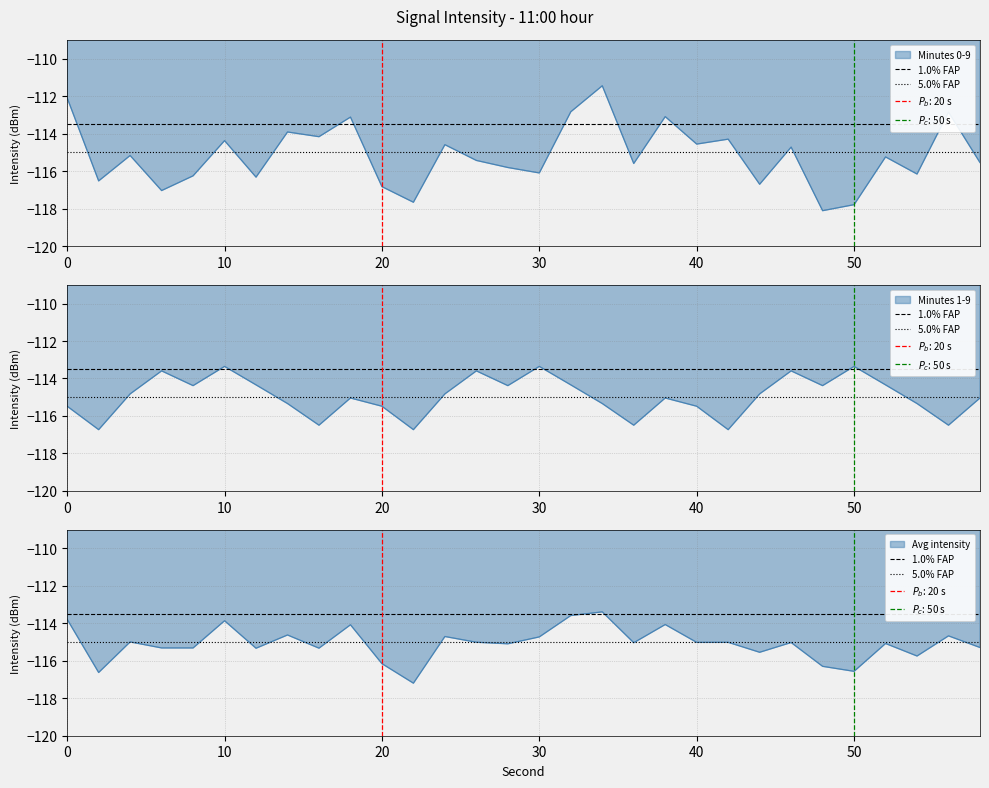

What is the average value of the 5.0% FAP series?

-115.0